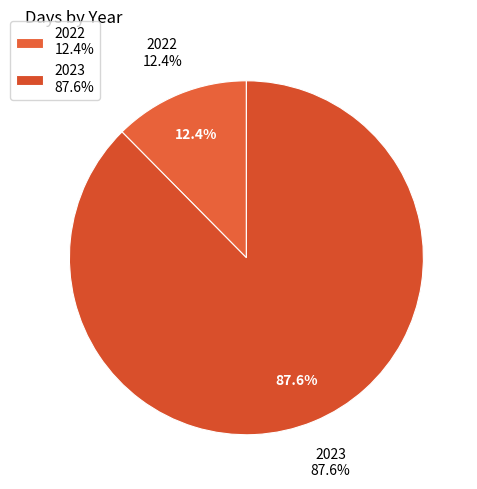

What percentage is NOT represented by 2022?

87.6%